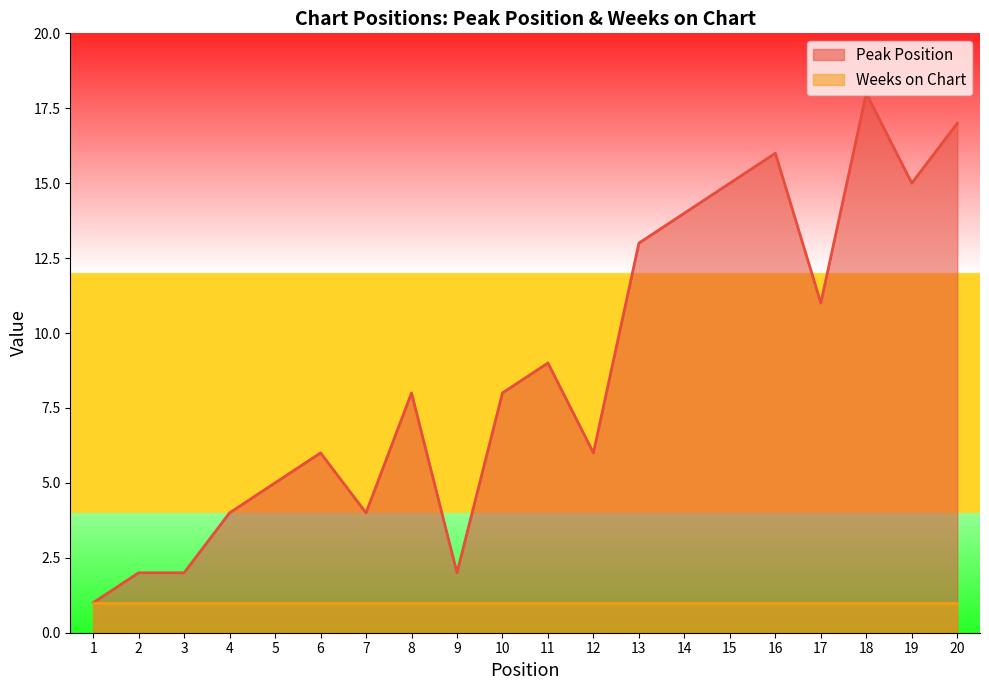

Is it true that the value at 8 is 8?

True